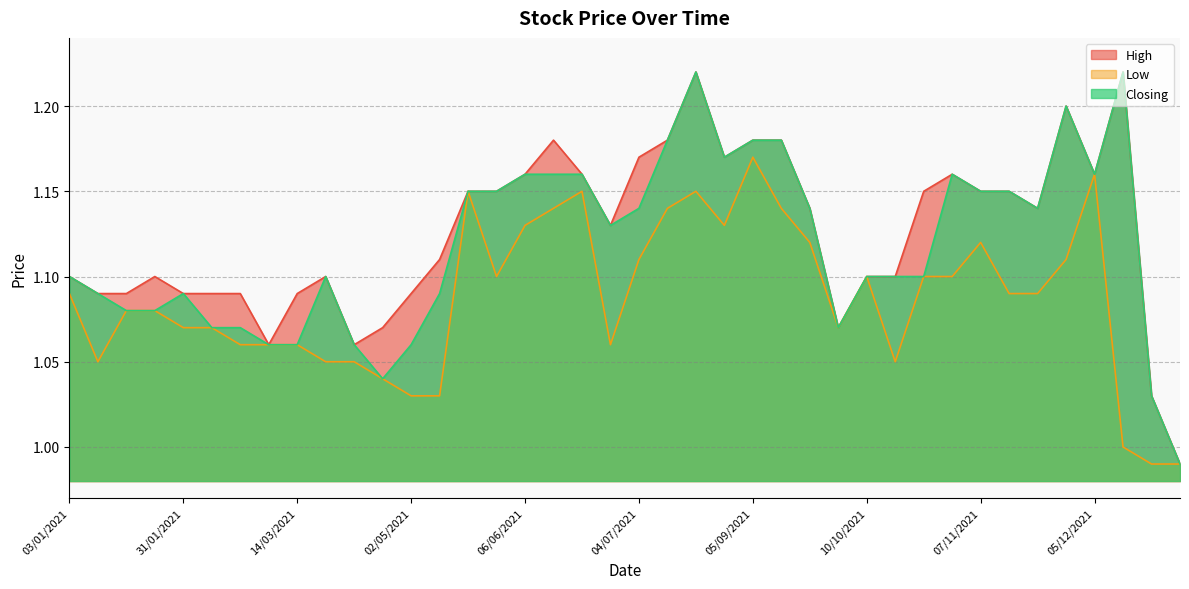

What is the total value across all series at 24/01/2021?

3.3